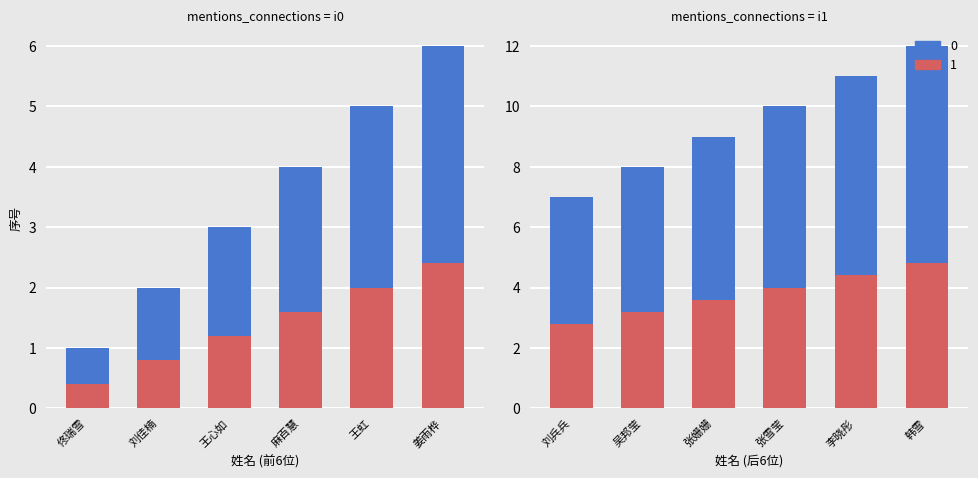

How many values exceed 7?

5